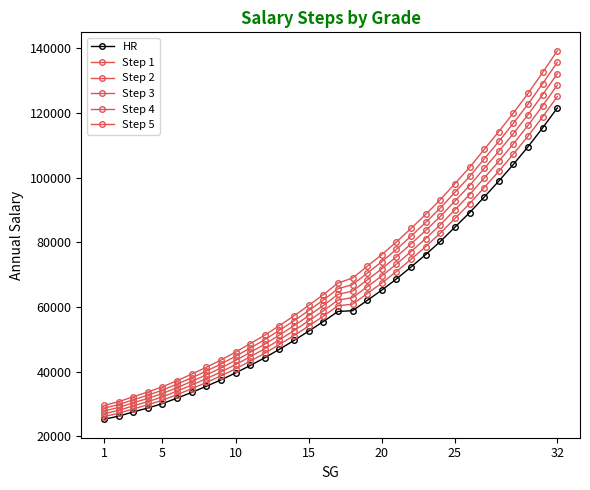

How many lines are shown in the chart?

6